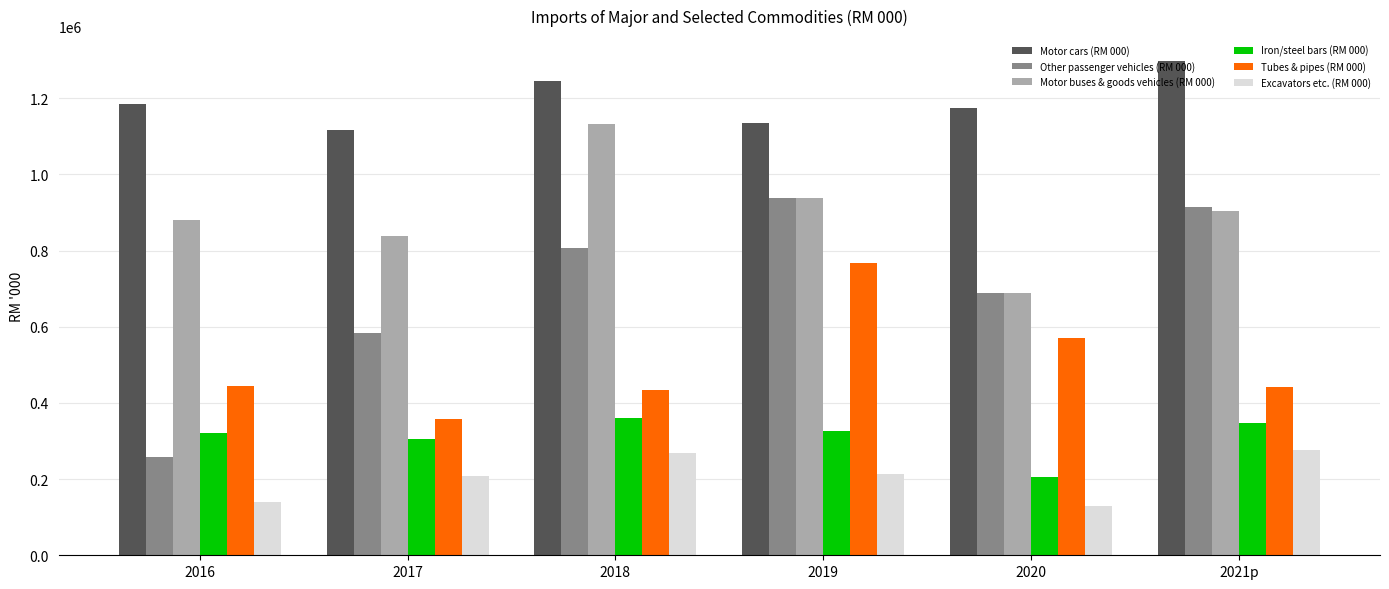

Which series has the largest range (max minus min)?

Other passenger vehicles (RM 000)